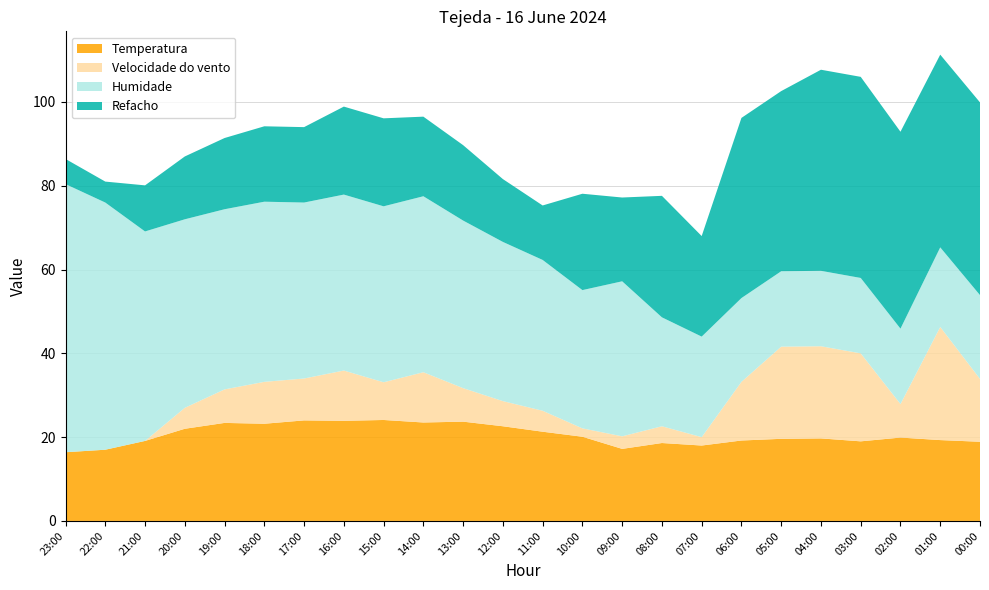

Reading right to left, extract all data points from this chart.

Temperatura: 00:00=18.9	01:00=19.3	02:00=19.9	03:00=19.0	04:00=19.7	05:00=19.6	06:00=19.2	07:00=18.0	08:00=18.6	09:00=17.2	10:00=20.1	11:00=21.3	12:00=22.6	13:00=23.7	14:00=23.5	15:00=24.1	16:00=23.9	17:00=24.0	18:00=23.2	19:00=23.4	20:00=22.0	21:00=19.1	22:00=17.0	23:00=16.4
Velocidade do vento: 00:00=15.0	01:00=27.0	02:00=8.0	03:00=21.0	04:00=22.0	05:00=22.0	06:00=14.0	07:00=2.0	08:00=4.0	09:00=3.0	10:00=2.0	11:00=5.0	12:00=6.0	13:00=8.0	14:00=12.0	15:00=9.0	16:00=12.0	17:00=10.0	18:00=10.0	19:00=8.0	20:00=5.0	21:00=0.0	22:00=0.0	23:00=0.0
Humidade: 00:00=20.0	01:00=19.0	02:00=18.0	03:00=18.0	04:00=18.0	05:00=18.0	06:00=20.0	07:00=24.0	08:00=26.0	09:00=37.0	10:00=33.0	11:00=36.0	12:00=38.0	13:00=40.0	14:00=42.0	15:00=42.0	16:00=42.0	17:00=42.0	18:00=43.0	19:00=43.0	20:00=45.0	21:00=50.0	22:00=59.0	23:00=64.0
Refacho: 00:00=46.0	01:00=46.0	02:00=47.0	03:00=48.0	04:00=48.0	05:00=43.0	06:00=43.0	07:00=24.0	08:00=29.0	09:00=20.0	10:00=23.0	11:00=13.0	12:00=15.0	13:00=18.0	14:00=19.0	15:00=21.0	16:00=21.0	17:00=18.0	18:00=18.0	19:00=17.0	20:00=15.0	21:00=11.0	22:00=5.0	23:00=6.0